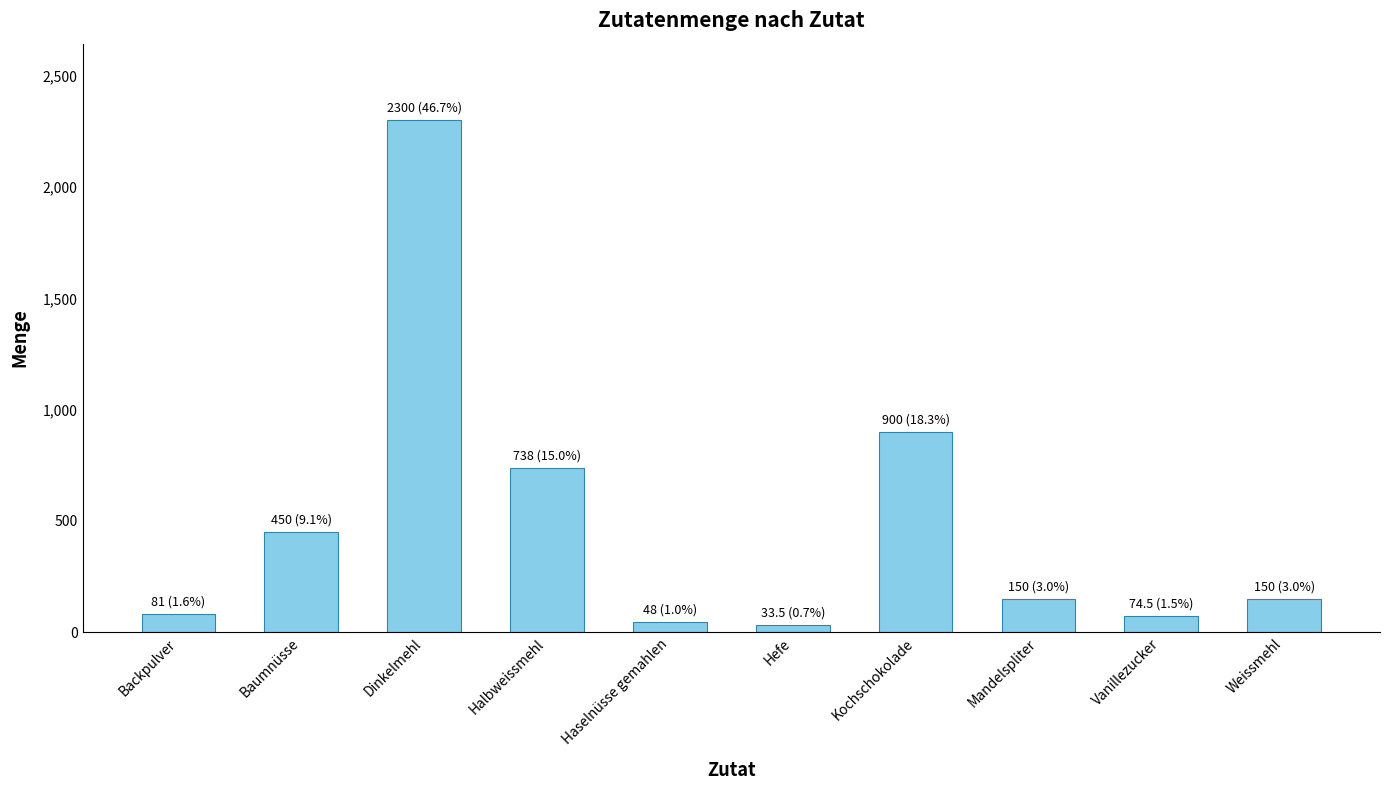

Are the bars horizontal?

No